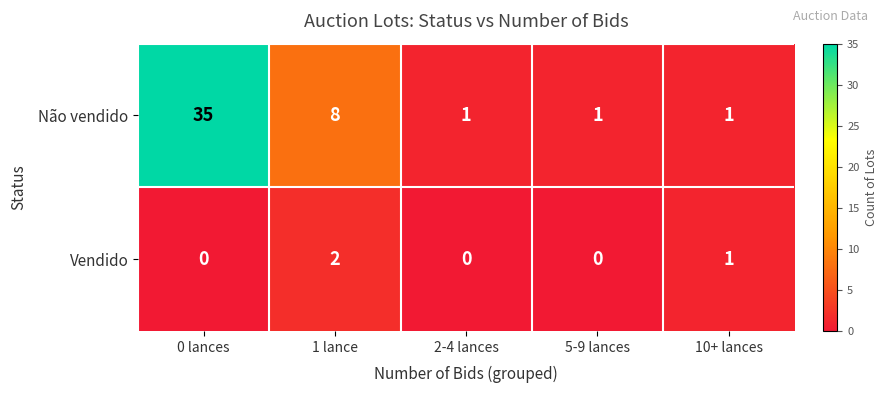

List the series in order of their peak value, highest first.

Não vendido, Vendido